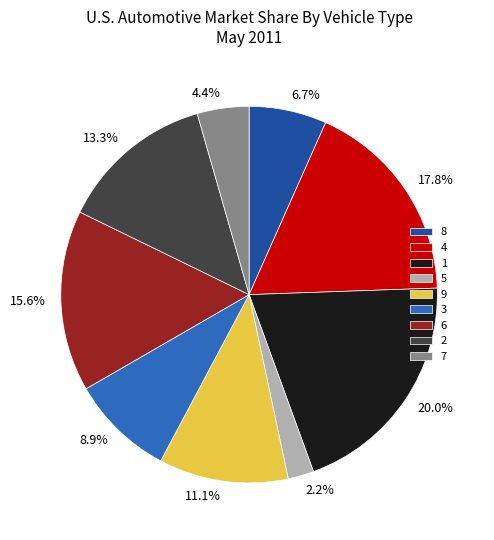

What percentage is the 7 slice, to the nearest percent?

4%